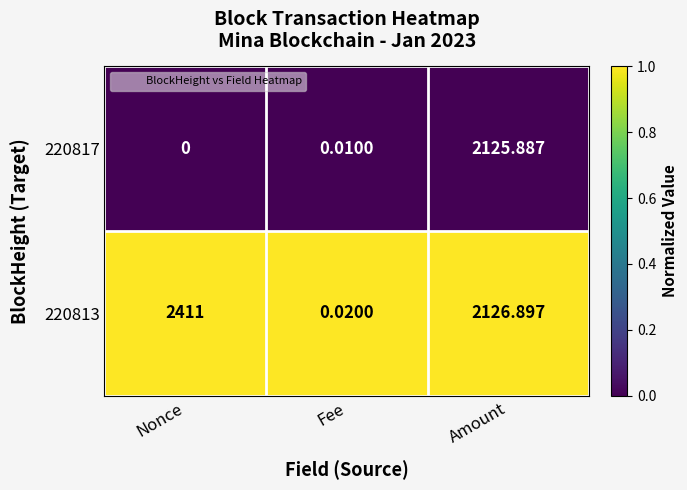

Is the value of 220817 at Amount greater than the value of 220813 at Fee?

Yes